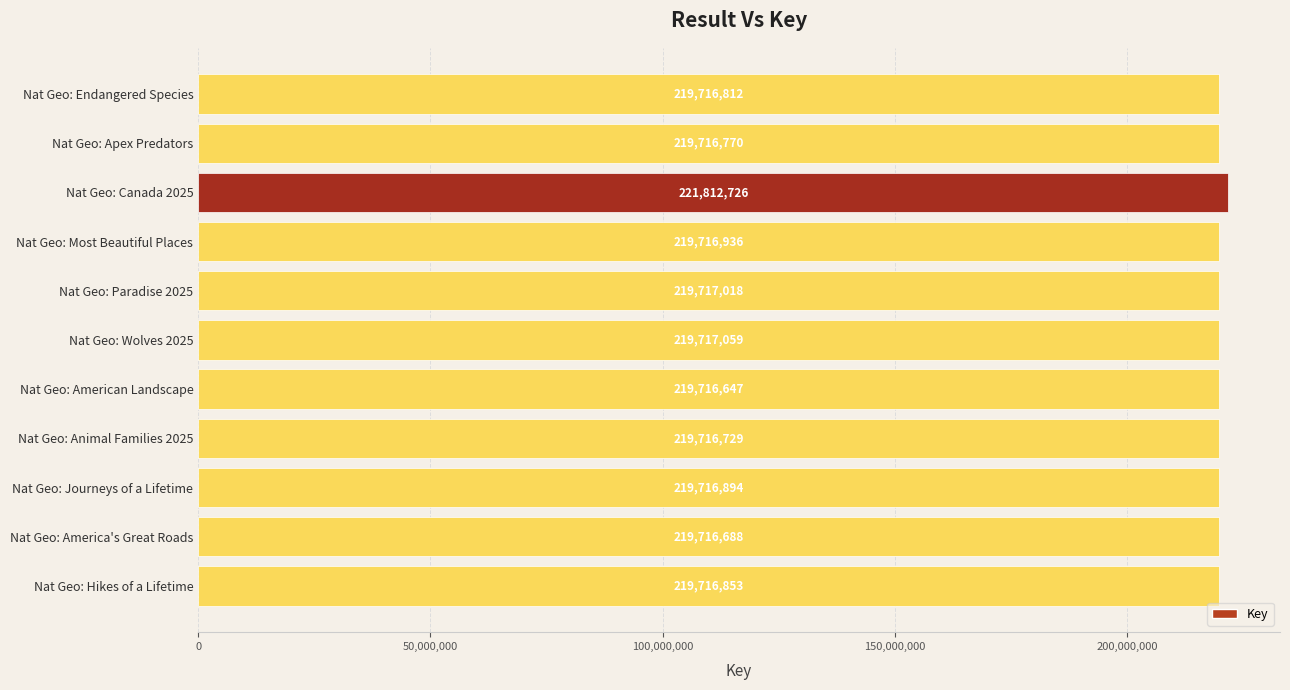

What is the sum of all values?

2418981132